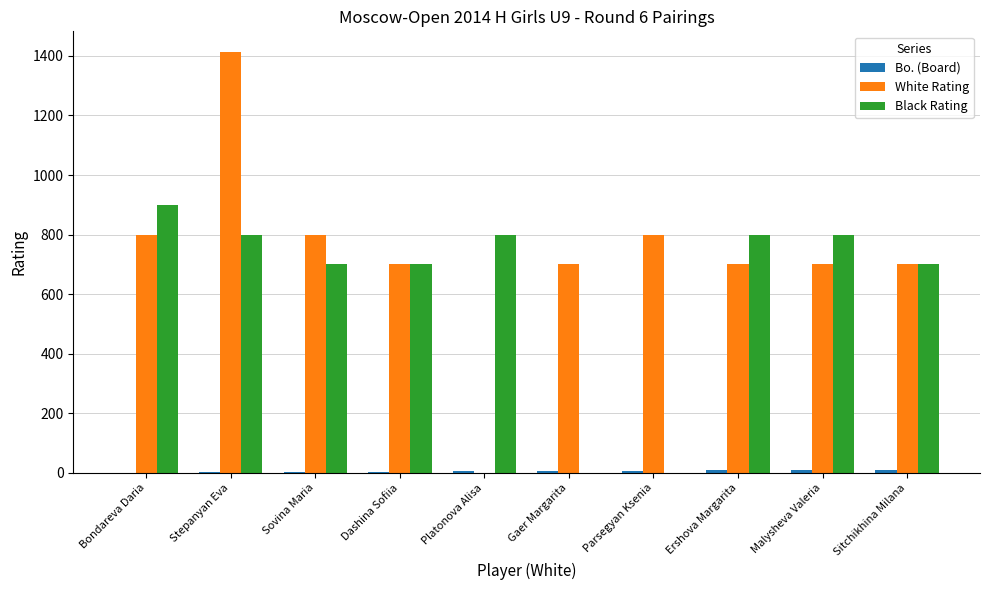

How many groups of bars are there?

10